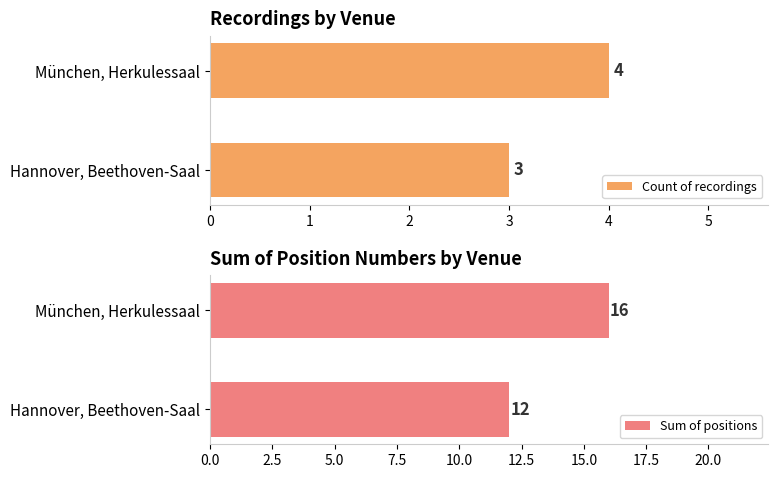

Rank the categories by Count of recordings value from lowest to highest.

Hannover, Beethoven-Saal, München, Herkulessaal